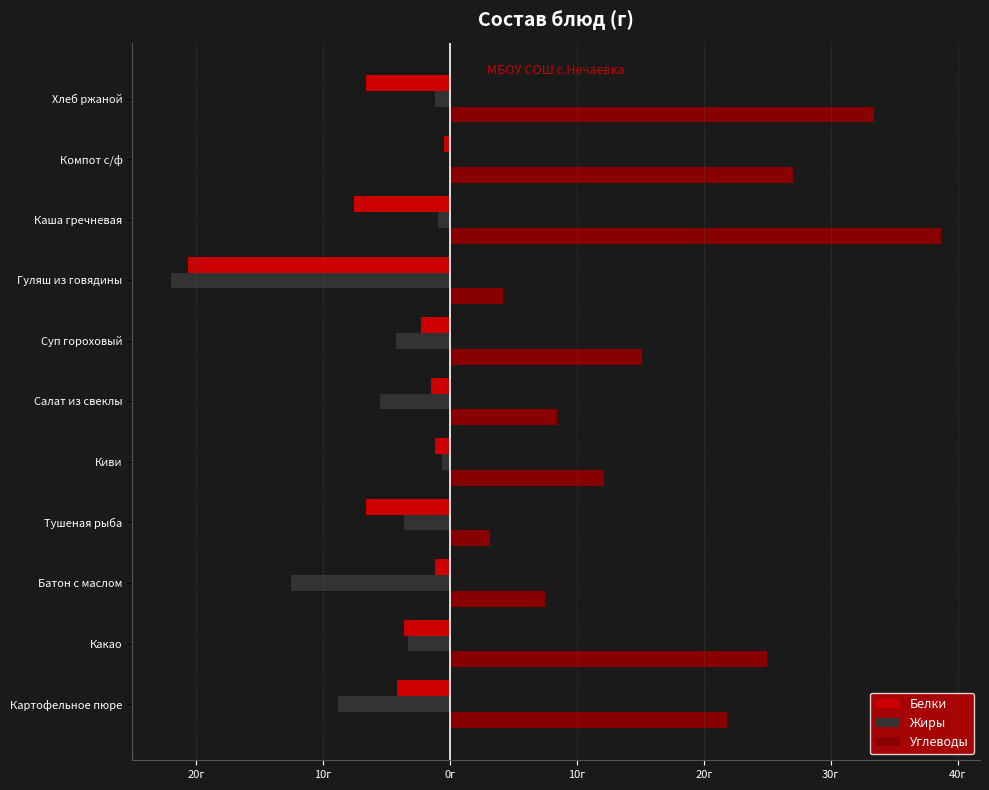

What are all the series names shown in the legend?

Белки, Жиры, Углеводы